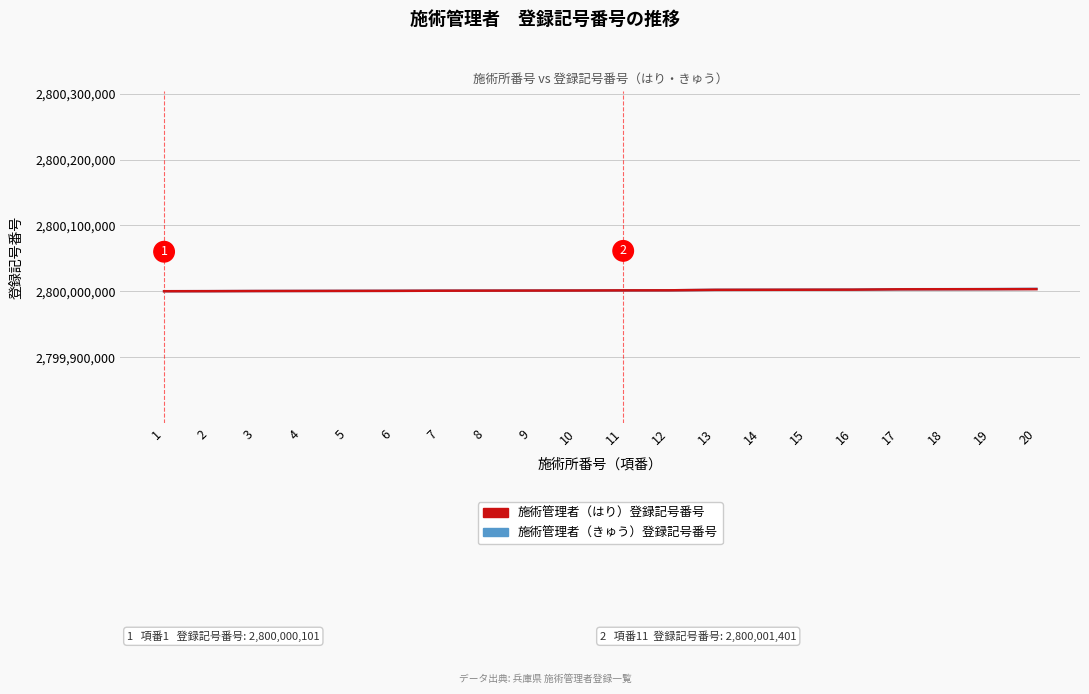

What is the lowest value of the 施術管理者（きゅう）登録記号番号 series?

2800000101